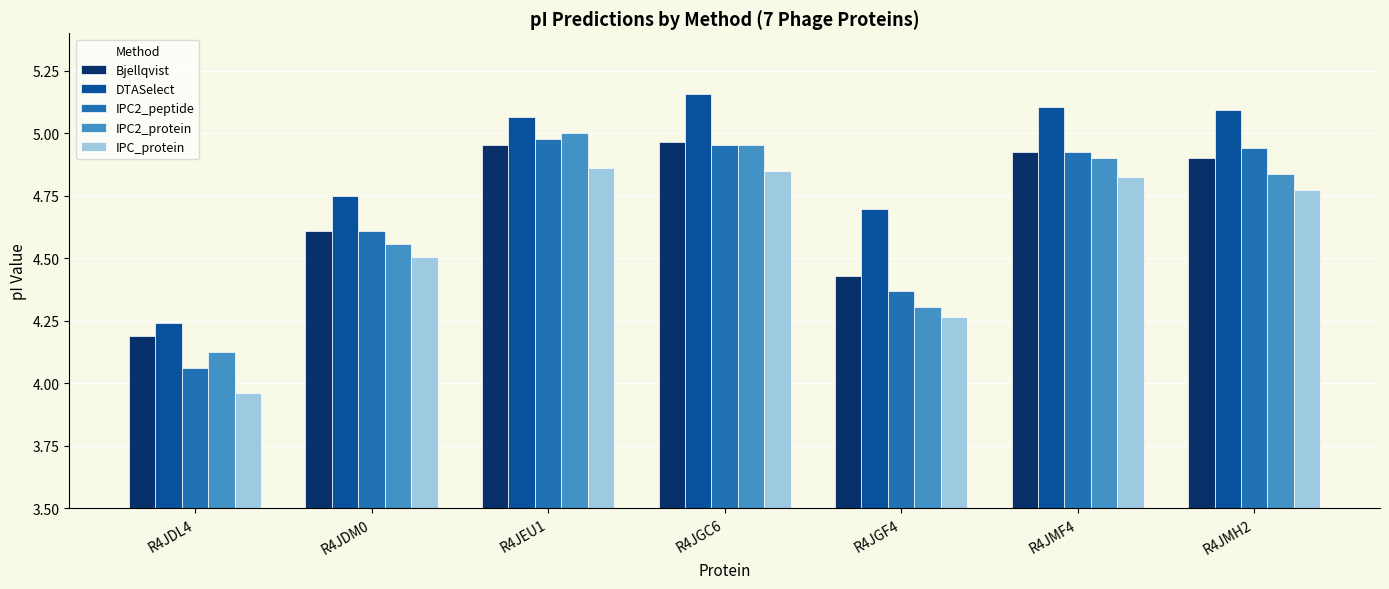

Is it true that DTASelect equals 4.2 at R4JDL4?

True